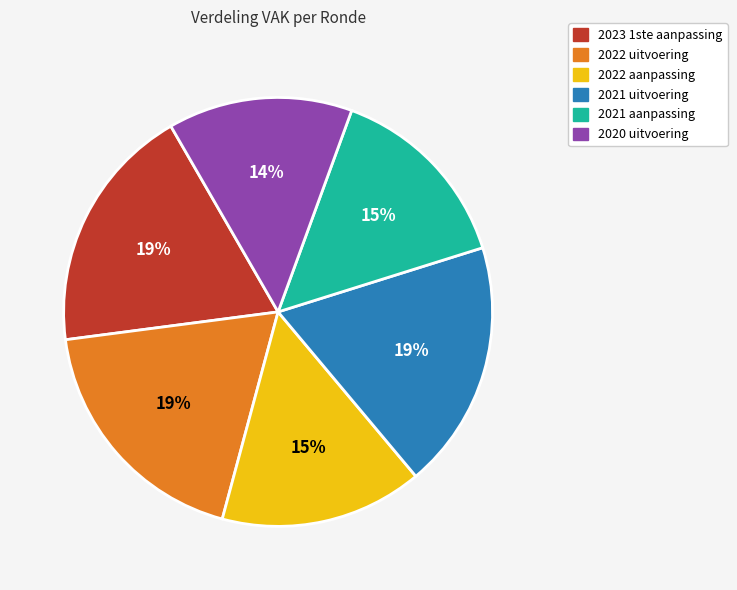

Between 2021 aanpassing and 2023 1ste aanpassing, which is larger?

2023 1ste aanpassing